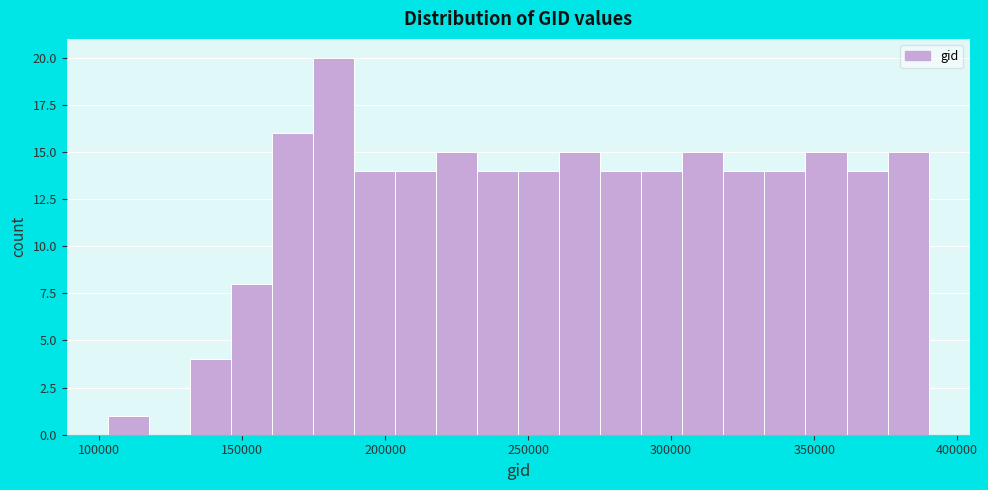

Around what value on the x-axis is the tallest bar? Give the approximate position of its centre, as read against the axis.

180000